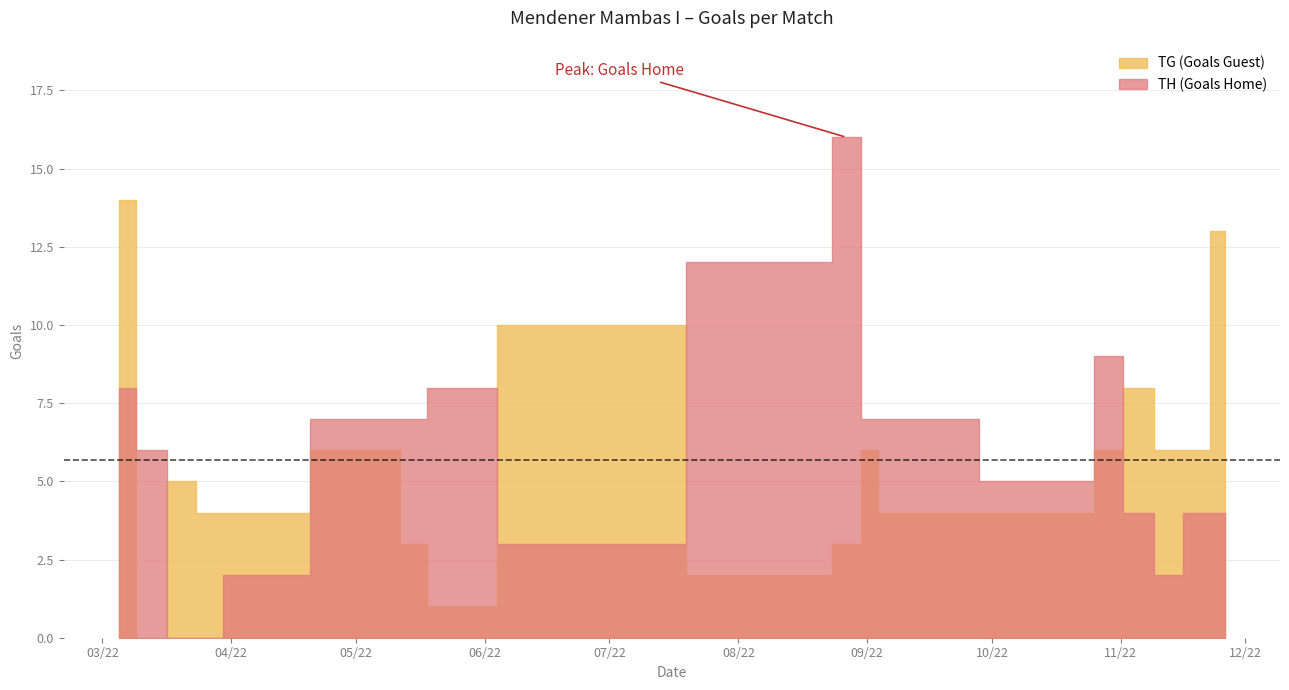

Is the value of TH (Goals Home) at 2022-03-27 greater than the value of TG (Goals Guest) at 2022-03-13?

No